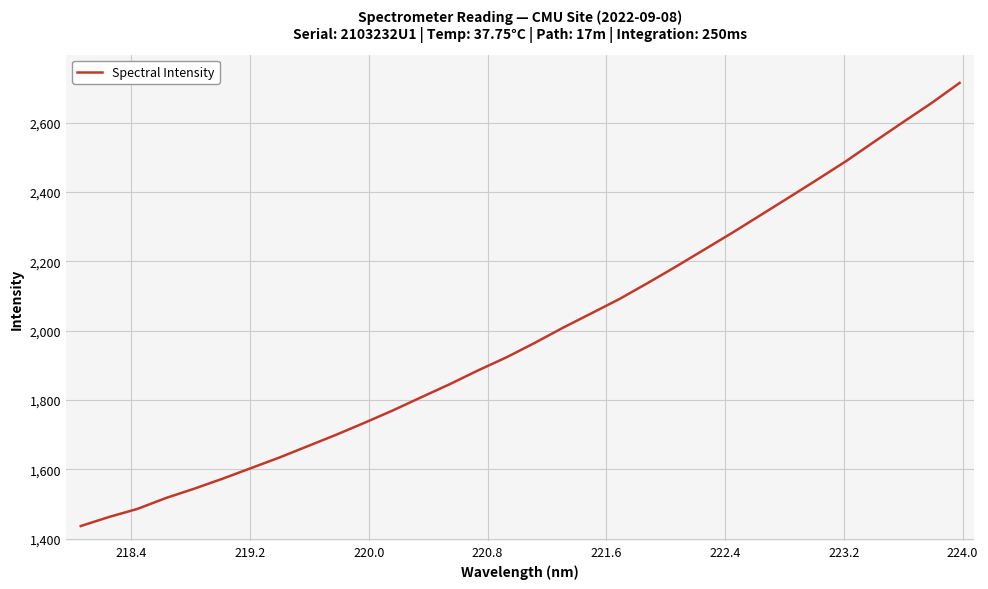

What is the difference between the maximum and minimum values?

1279.1